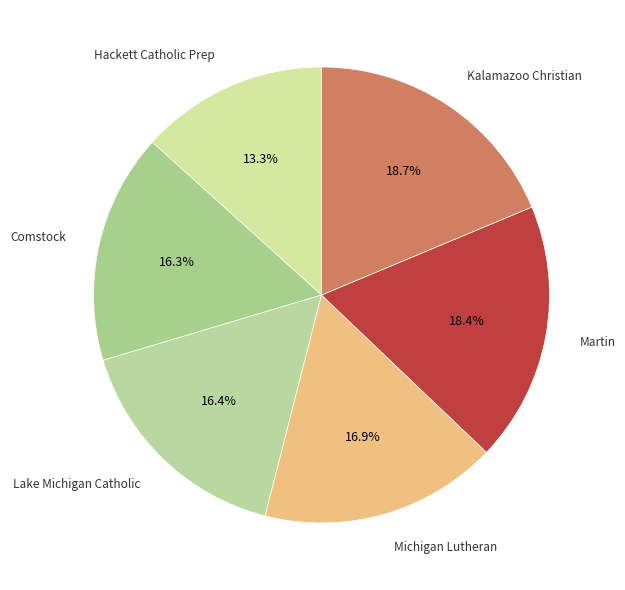

How many slices are in this pie chart?

6